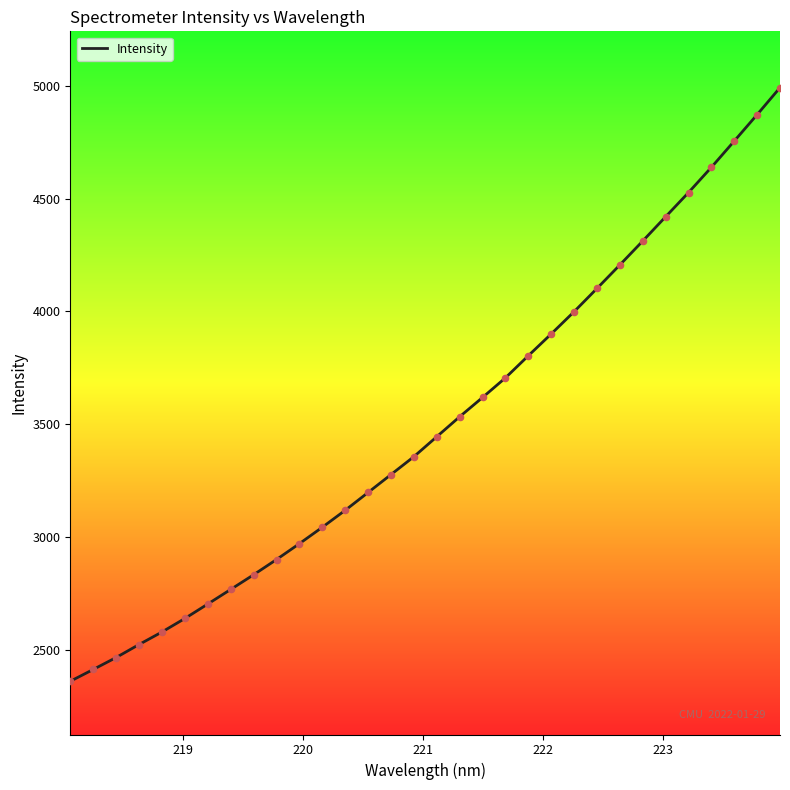

What is the difference between the maximum and minimum values?

2632.1